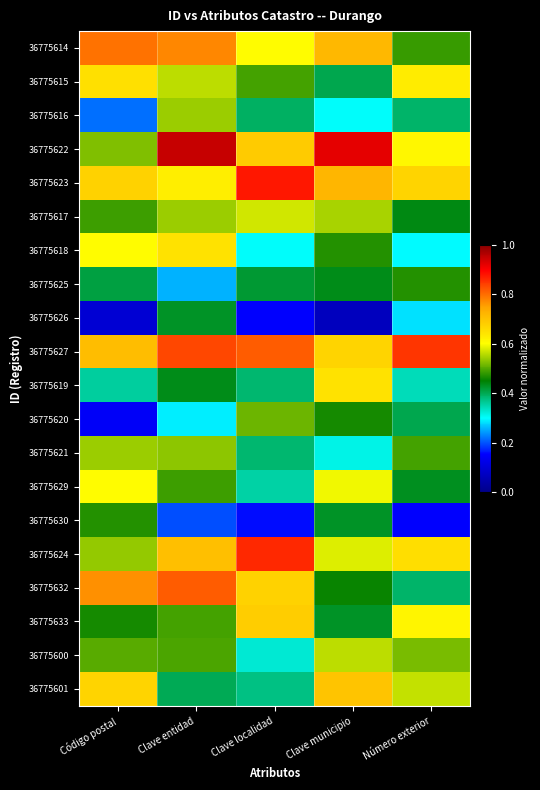

What is the maximum value shown in the chart?

0.9